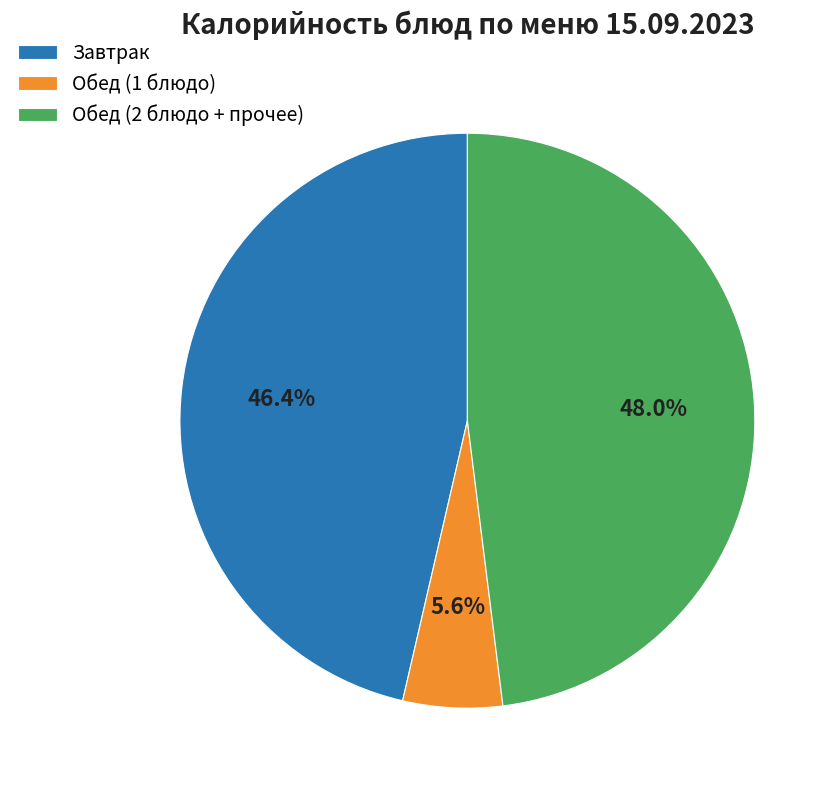

What is the largest slice in the pie chart?

Обед (2 блюдо + прочее)